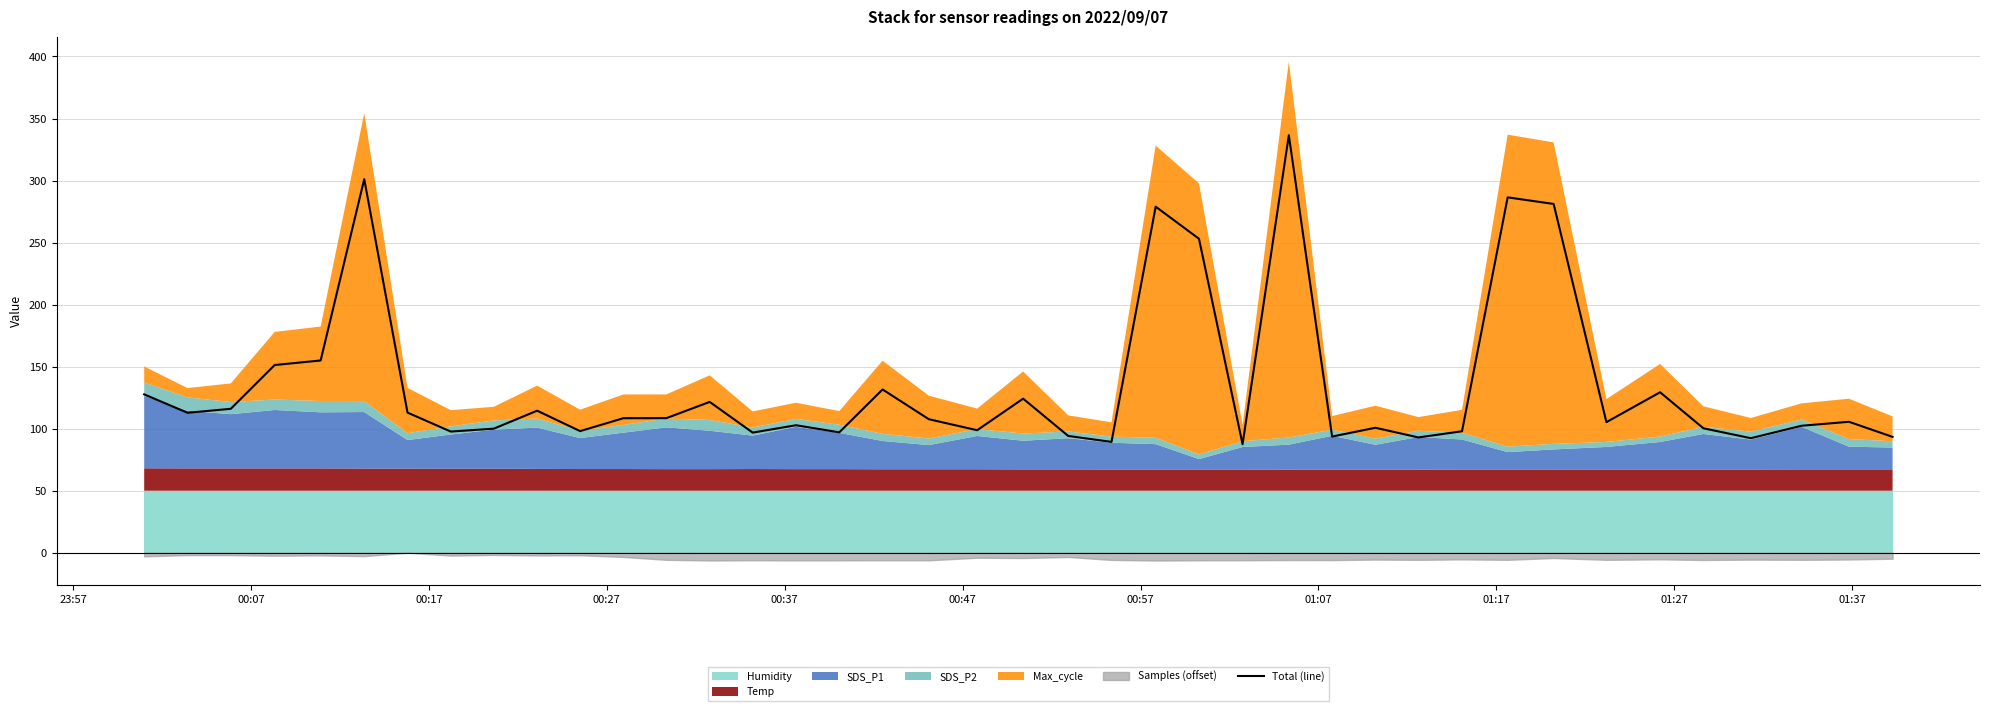

Reading right to left, extract all data points from this chart.

93.4	105.5	102.3	92.3	100.3	129.3	105.2	281.1	286.4	97.9	92.9	100.7	93.6	336.5	87.5	253.1	278.9	89.3	94.1	124.2	98.7	107.6	131.6	97.0	102.8	96.8	121.6	108.5	108.4	98.0	114.5	100.0	97.7	112.9	301.1	155.0	151.3	116.0	112.8	127.6